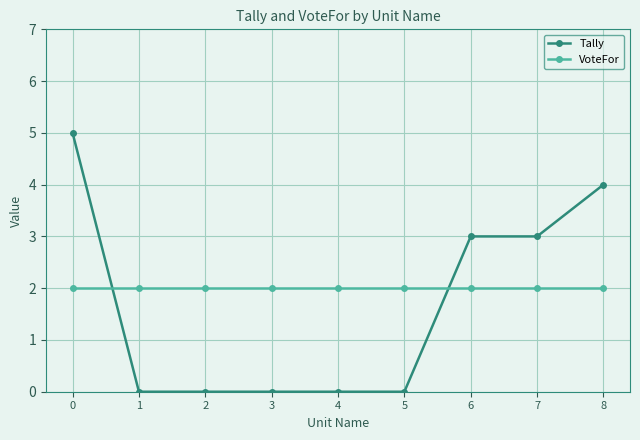

Which series has the largest range (max minus min)?

Tally